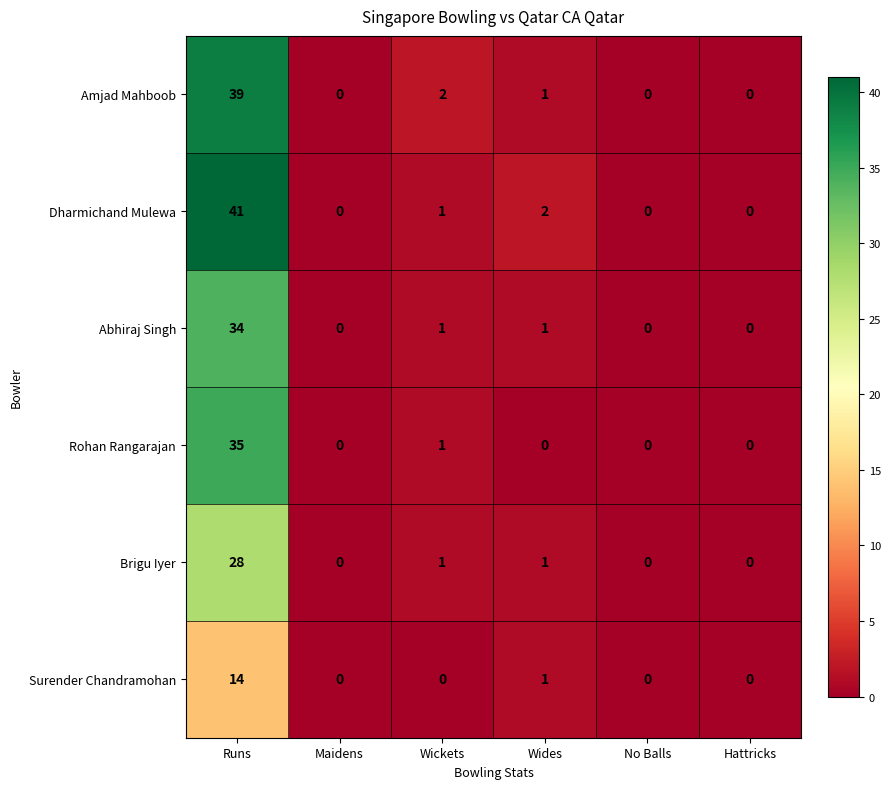

Between Wides and Hattricks, which series saw the biggest shift?

Dharmichand Mulewa